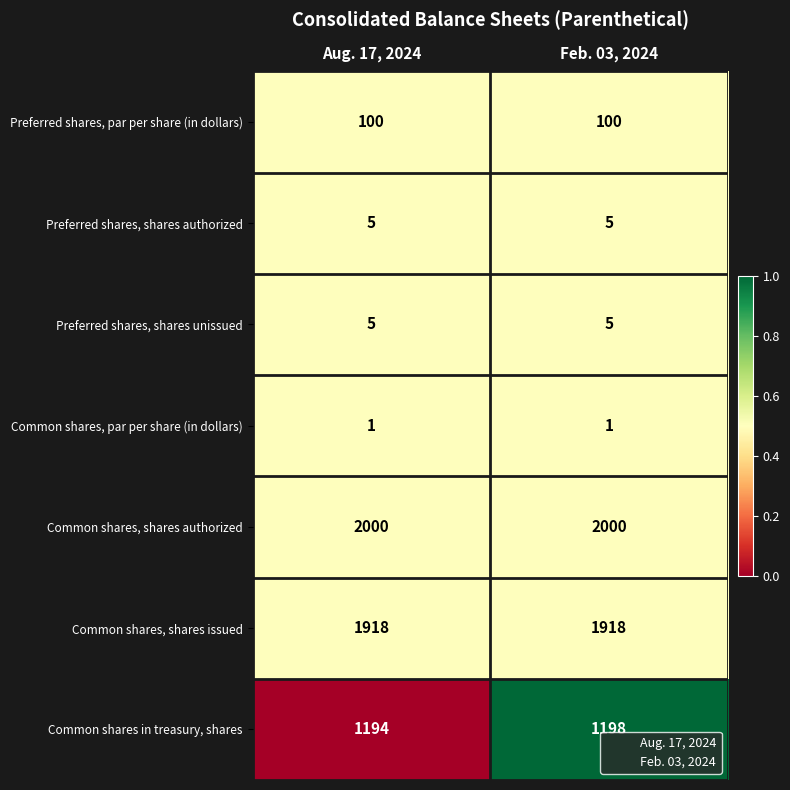

What is the average value of the Preferred shares, shares authorized series?

5